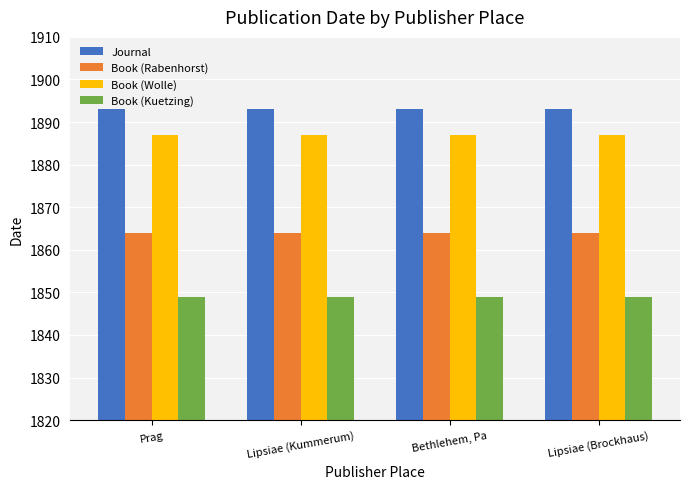

Rank the series at Bethlehem, Pa from lowest to highest value.

Book (Kuetzing), Book (Rabenhorst), Book (Wolle), Journal